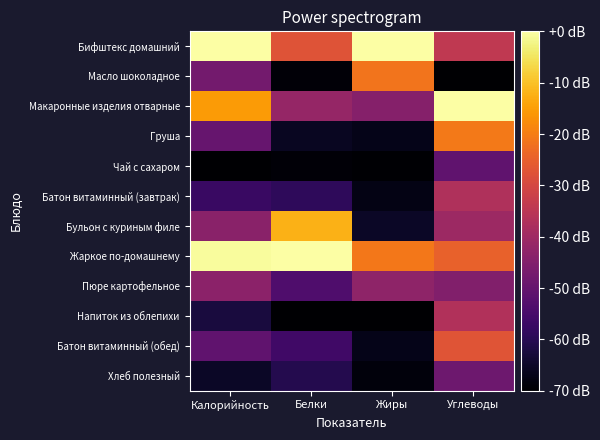

Reading left to right, list all the values displayed in this chart.

Бифштекс домашний: Калорийность=0.0	Белки=-27.4	Жиры=0.0	Углеводы=-34.1
Масло шоколадное: Калорийность=-47.3	Белки=-68.9	Жиры=-21.4	Углеводы=-70.0
Макаронные изделия отварные: Калорийность=-15.5	Белки=-41.6	Жиры=-44.4	Углеводы=0.0
Груша: Калорийность=-49.7	Белки=-65.8	Жиры=-66.9	Углеводы=-20.8
Чай с сахаром: Калорийность=-70.0	Белки=-68.9	Жиры=-69.5	Углеводы=-50.7
Батон витаминный (завтрак): Калорийность=-57.4	Белки=-58.9	Жиры=-67.4	Углеводы=-37.0
Бульон с куриным филе: Калорийность=-43.8	Белки=-12.1	Жиры=-65.3	Углеводы=-40.4
Жаркое по-домашнему: Калорийность=-0.8	Белки=0.0	Жиры=-20.9	Углеводы=-24.8
Пюре картофельное: Калорийность=-43.4	Белки=-53.7	Жиры=-42.8	Углеводы=-45.0
Напиток из облепихи: Калорийность=-62.4	Белки=-70.0	Жиры=-70.0	Углеводы=-36.7
Батон витаминный (обед): Калорийность=-50.7	Белки=-56.3	Жиры=-66.9	Углеводы=-27.3
Хлеб полезный: Калорийность=-65.2	Белки=-60.5	Жиры=-68.4	Углеводы=-48.7